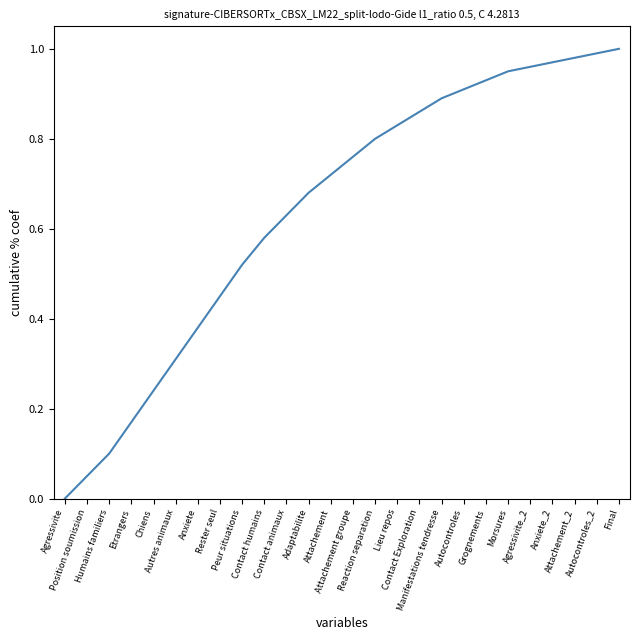

Reading right to left, extract all data points from this chart.

Final=1.0	Autocontroles_2=1.0	Attachement_2=1.0	Anxiete_2=1.0	Agressivite_2=1.0	Morsures=0.9	Grognements=0.9	Autocontroles=0.9	Manifestations tendresse=0.9	Contact Exploration=0.9	Lieu repos=0.8	Reaction separation=0.8	Attachement groupe=0.8	Attachement=0.7	Adaptabilite=0.7	Contact animaux=0.6	Contact humains=0.6	Peur situations=0.5	Rester seul=0.5	Anxiete=0.4	Autres animaux=0.3	Chiens=0.2	Etrangers=0.2	Humains familiers=0.1	Position soumission=0.1	Agressivite=0.0